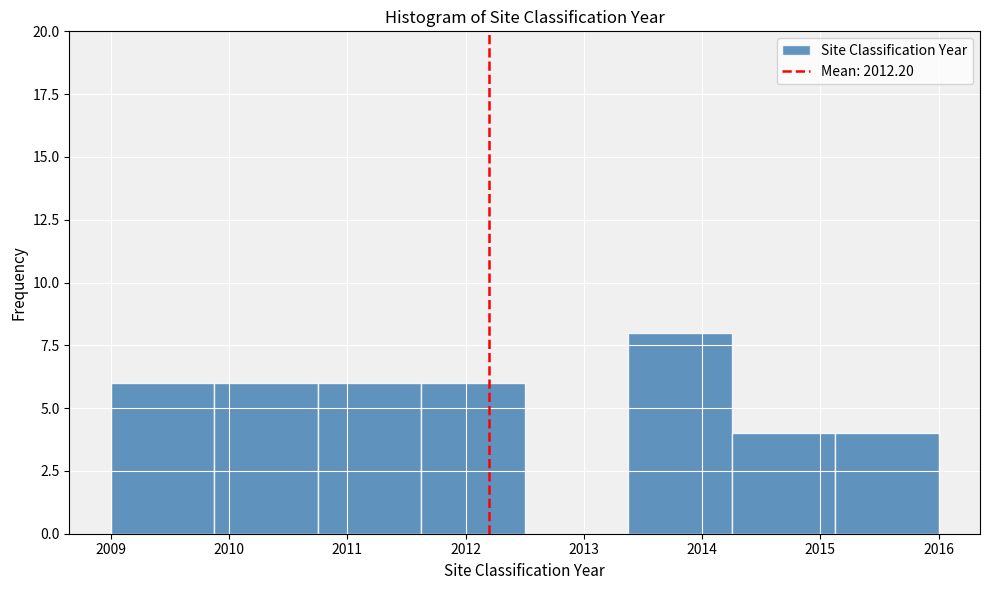

Reading left to right, list every bar in this chart as the range it spans on the x-axis followed by its height. Neither the bar edges nor the heights are printed on the chart, so give them approximately, as read against the axes.

2009.0 to 2009.9: 6
2009.9 to 2010.8: 6
2010.8 to 2011.6: 6
2011.6 to 2012.5: 6
2012.5 to 2013.4: 0
2013.4 to 2014.3: 8
2014.3 to 2015.1: 4
2015.1 to 2016.0: 4